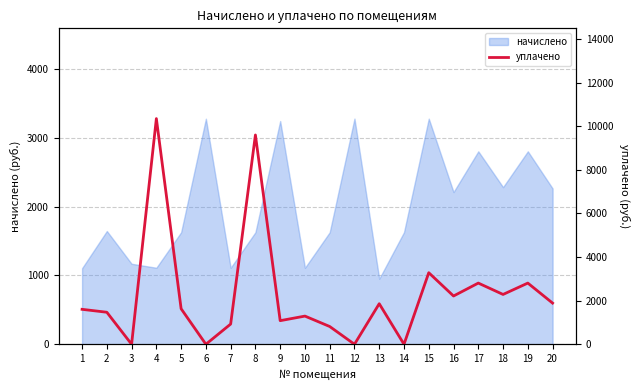

What is the greatest value displayed?

10346.2